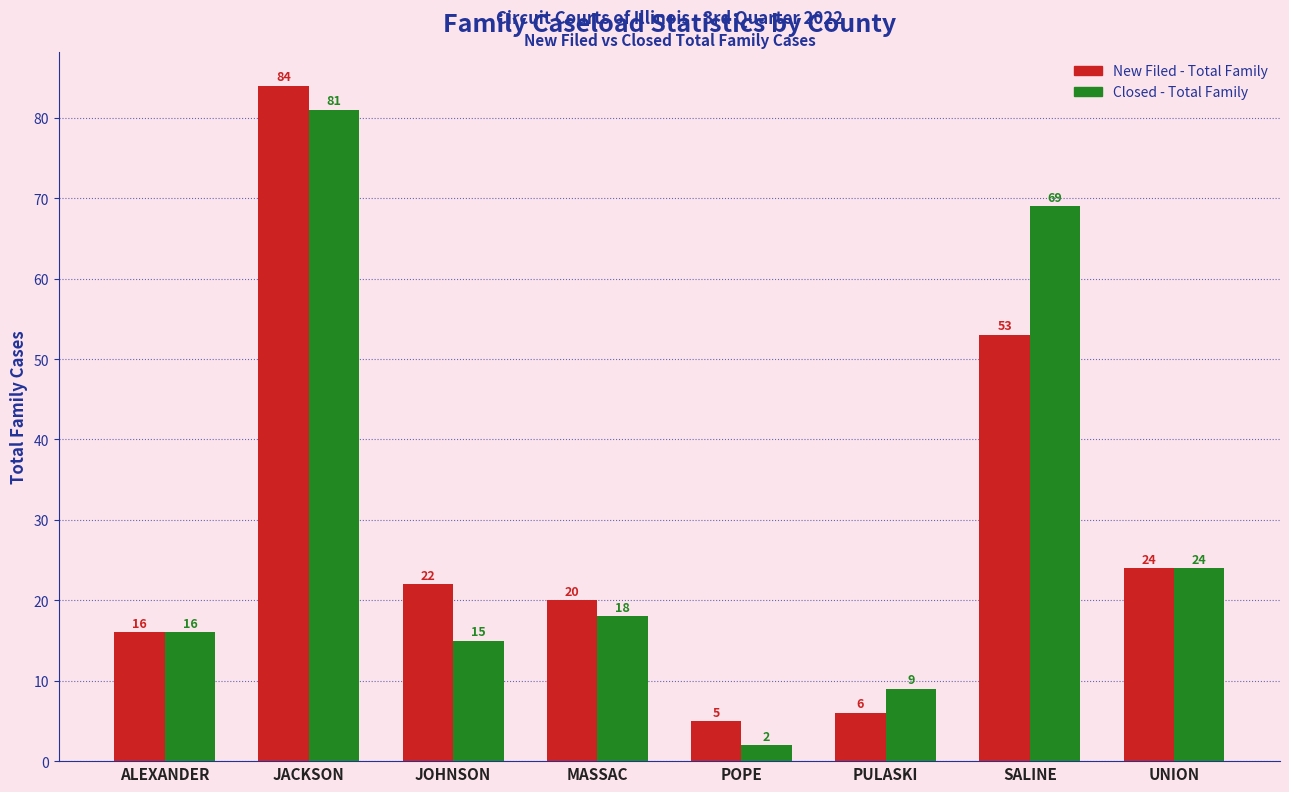

What is the value of the Closed - Total Family bar at the 4th from the left?

18